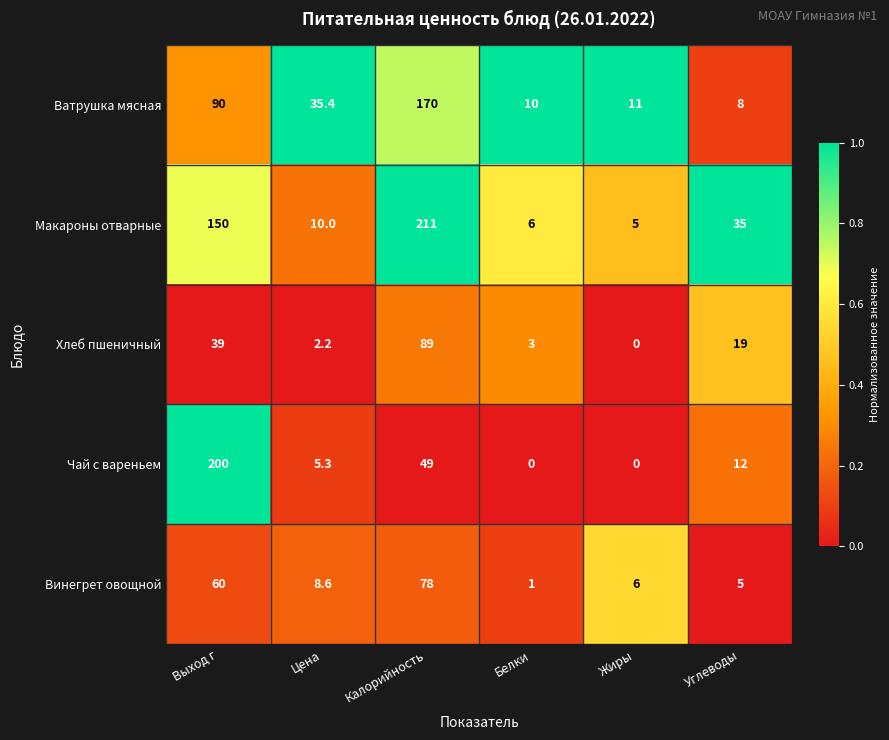

What is the difference between the highest and lowest values at Углеводы?

30.0